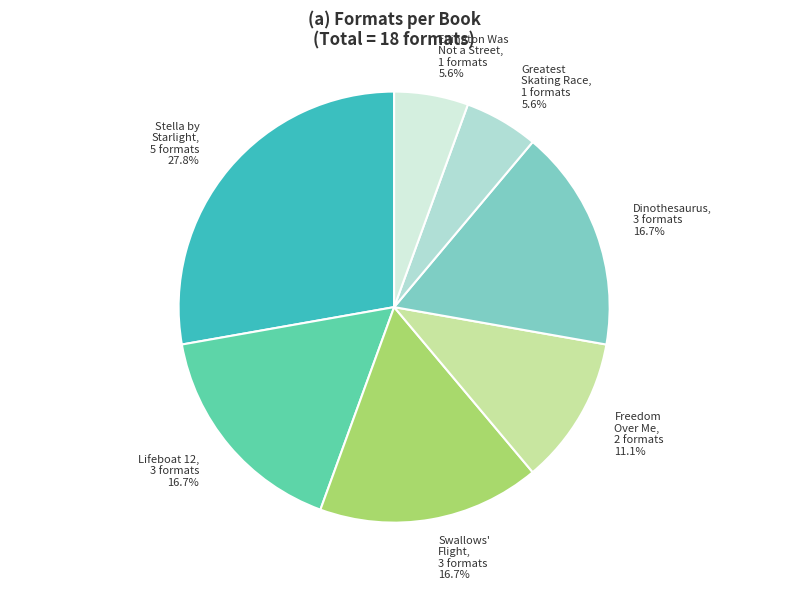

Is there any slice that represents more than half of the pie?

No